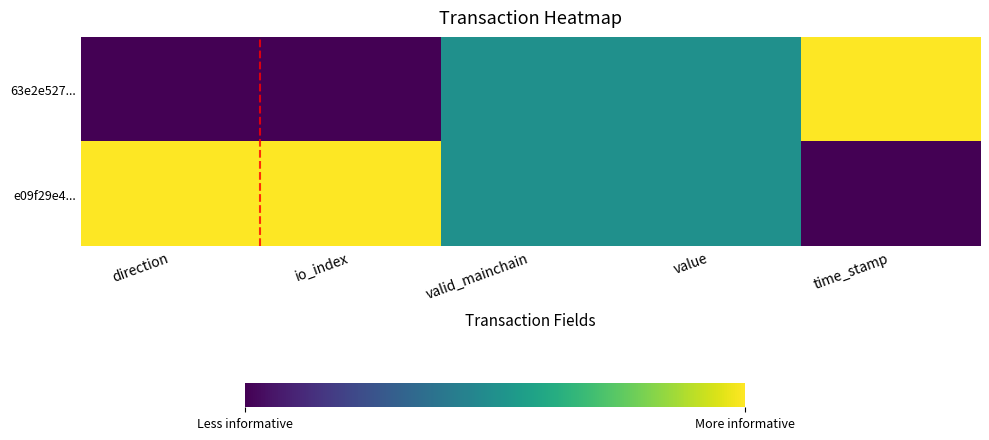

What is the spread (max minus min) of values at time_stamp?

1.0